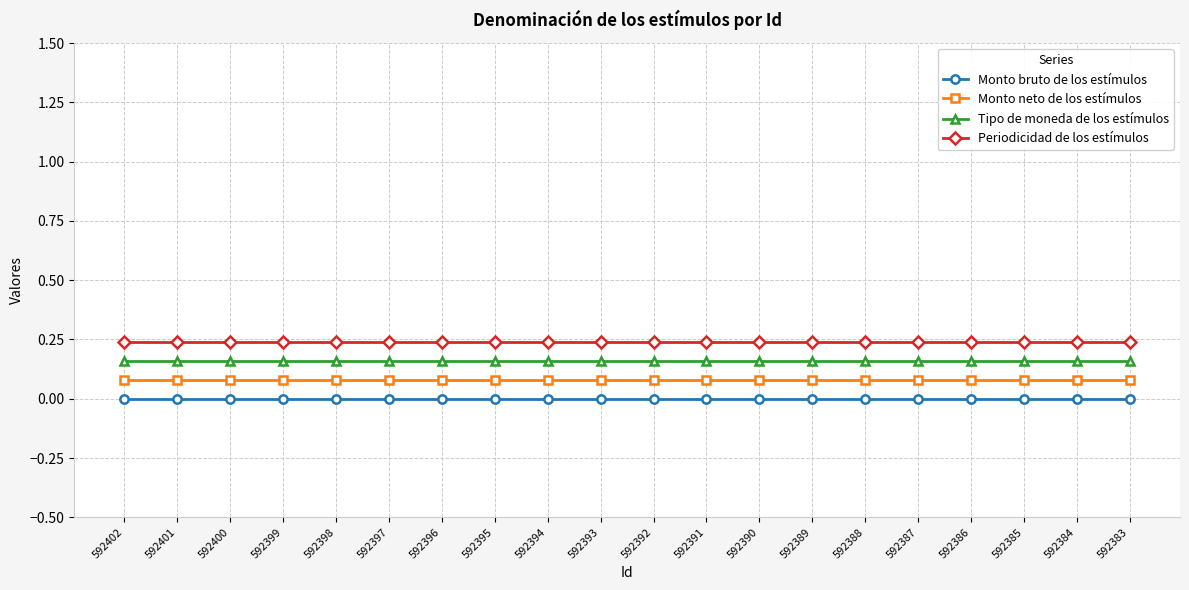

Is the value of Monto bruto de los estímulos at 592386 greater than the value of Monto neto de los estímulos at 592389?

No